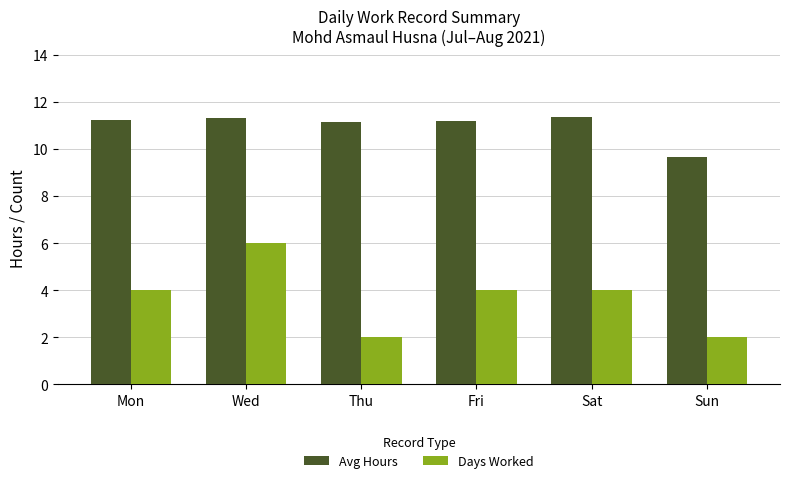

Does the chart contain stacked bars?

No